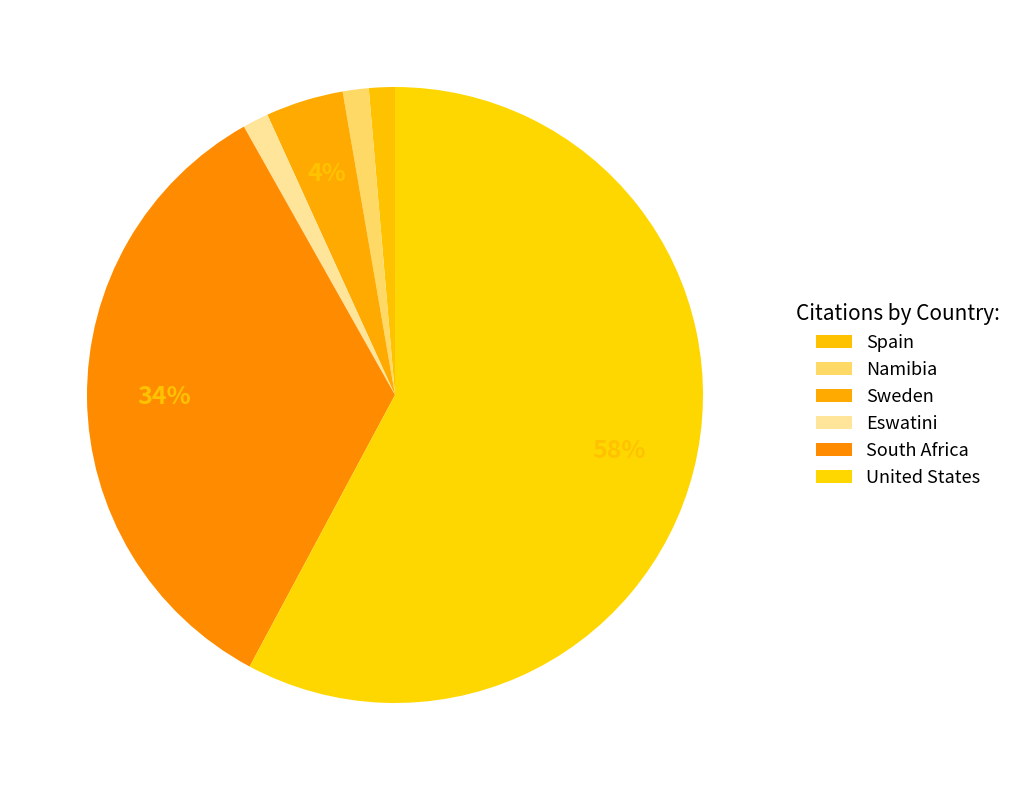

True or false: Eswatini accounts for 11% of the total.

False